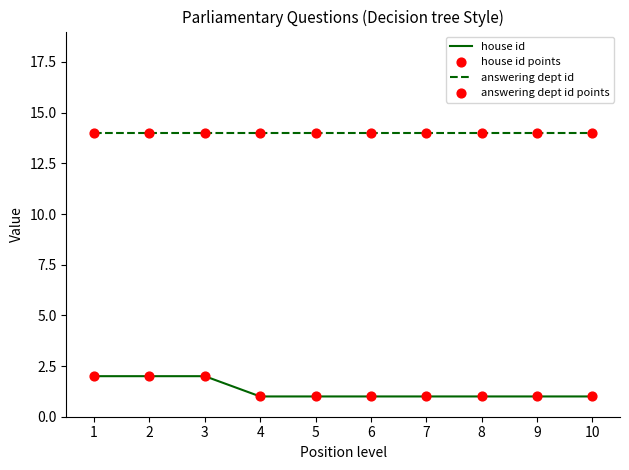

What is the total value across all series at 5?

15